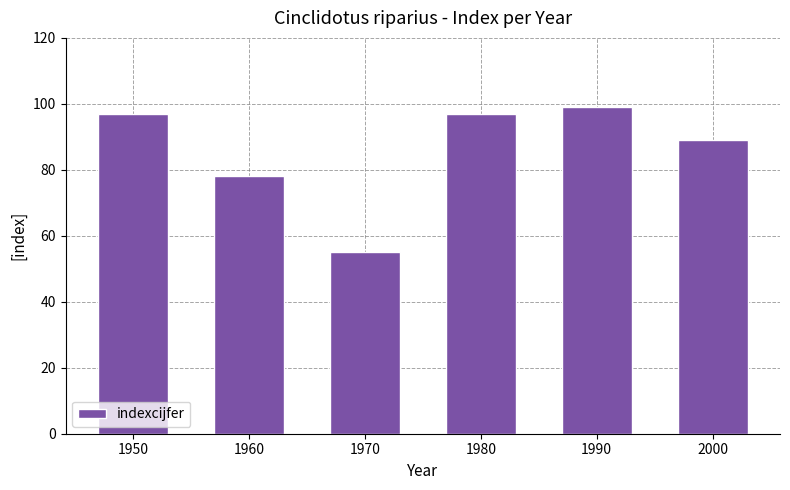

At which category does the chart reach its peak across all series?

1990